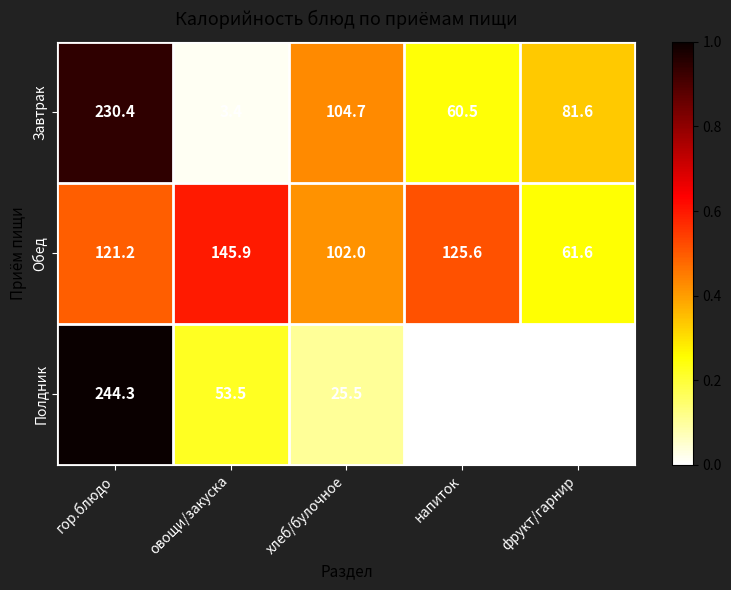

Rank the categories by Обед value from highest to lowest.

овощи/закуска, напиток, гор.блюдо, хлеб/булочное, фрукт/гарнир